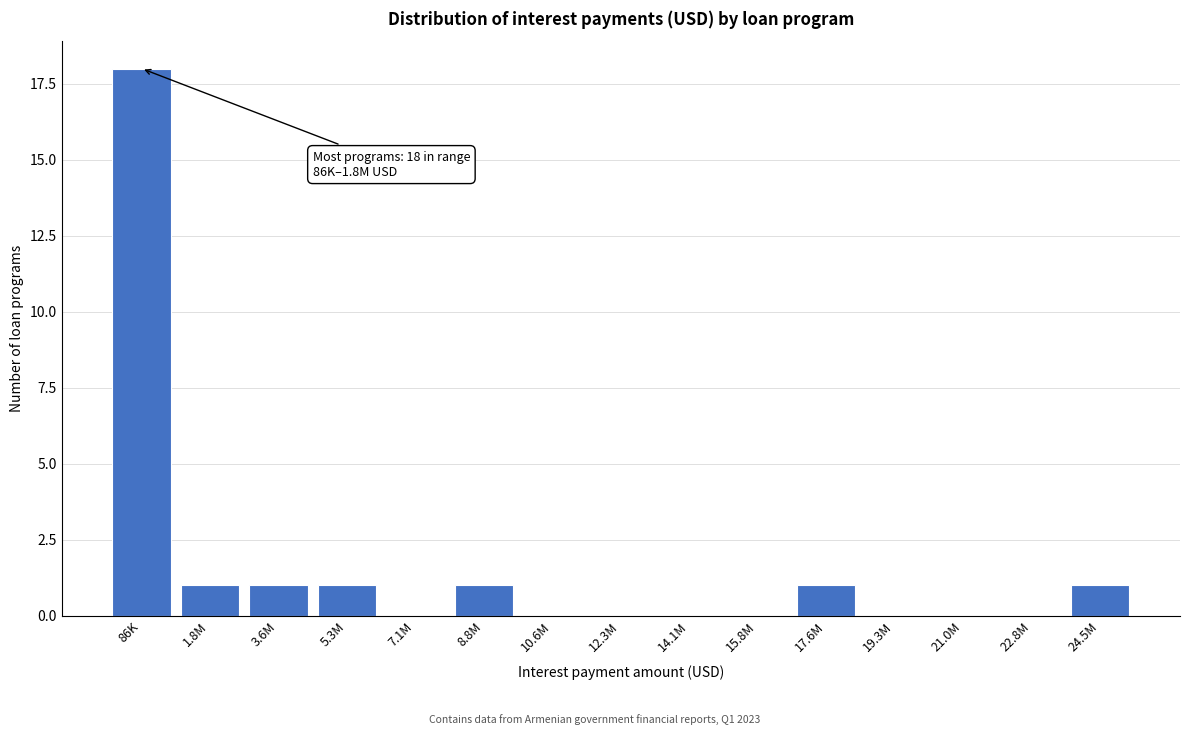

Reading left to right, list all the values displayed in this chart.

86K=18	1.8M=1	3.6M=1	5.3M=1	7.1M=0	8.8M=1	10.6M=0	12.3M=0	14.1M=0	15.8M=0	17.6M=1	19.3M=0	21.0M=0	22.8M=0	24.5M=1